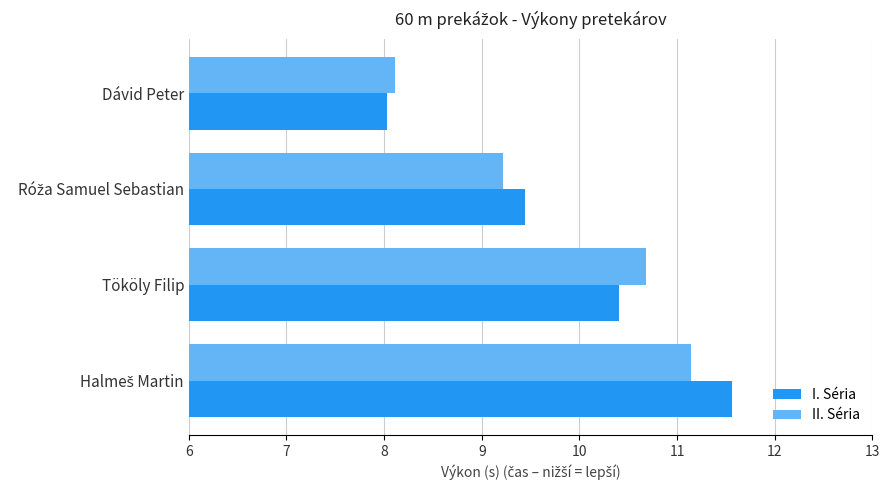

How many categories are shown in the chart?

4